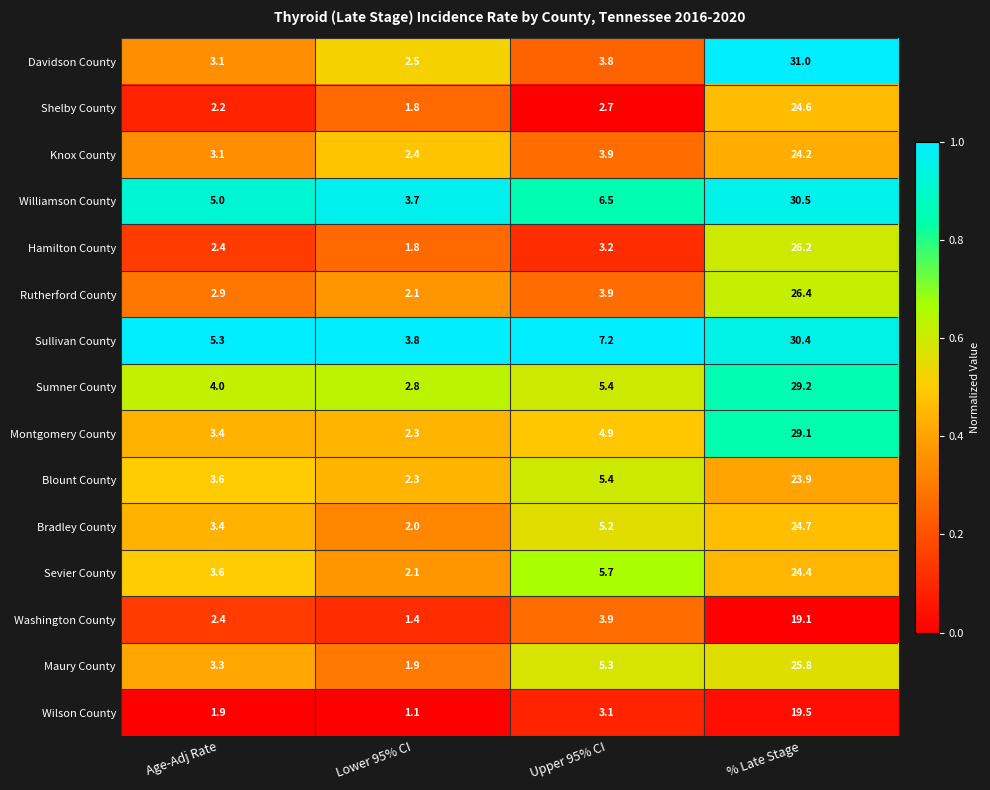

At which category is the sum across all series the highest?

% Late Stage